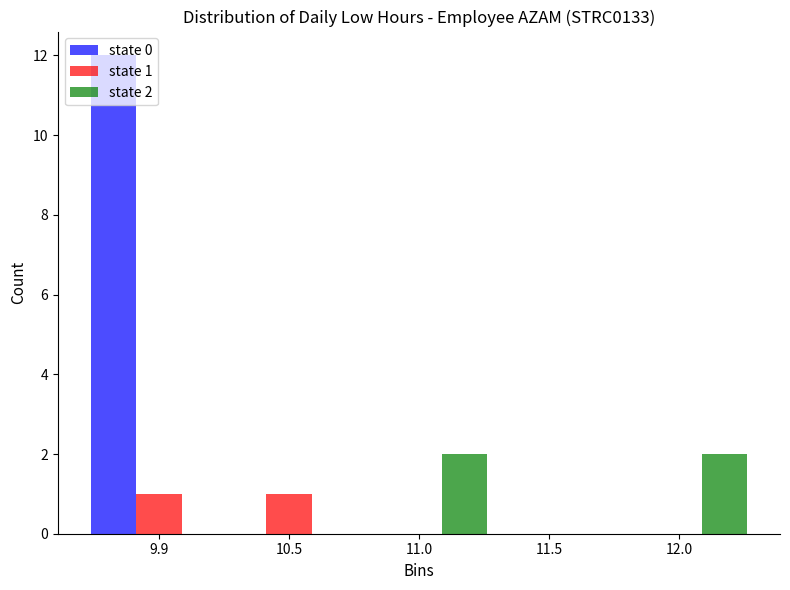

Reading right to left, what are all the values shown in this chart?

state 0: 12.0=0	11.5=0	11.0=0	10.5=0	9.9=12
state 1: 12.0=0	11.5=0	11.0=0	10.5=1	9.9=1
state 2: 12.0=2	11.5=0	11.0=2	10.5=0	9.9=0